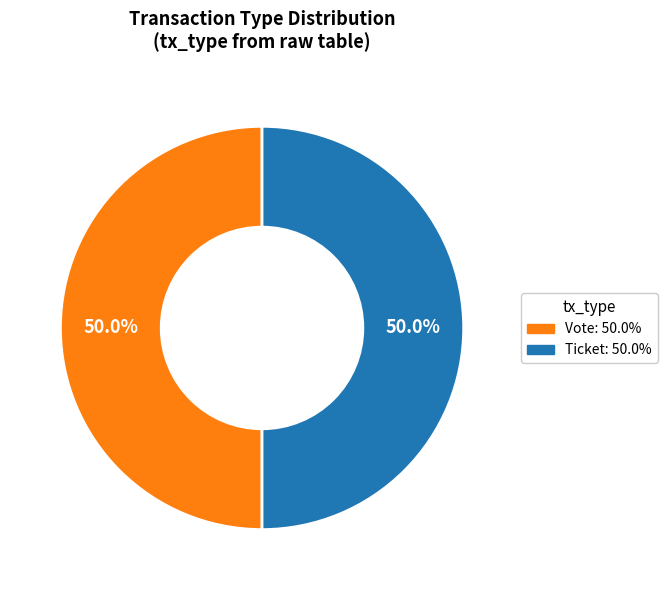

Rank the categories by value from highest to lowest.

Vote (io_index=1), Ticket (io_index=0)